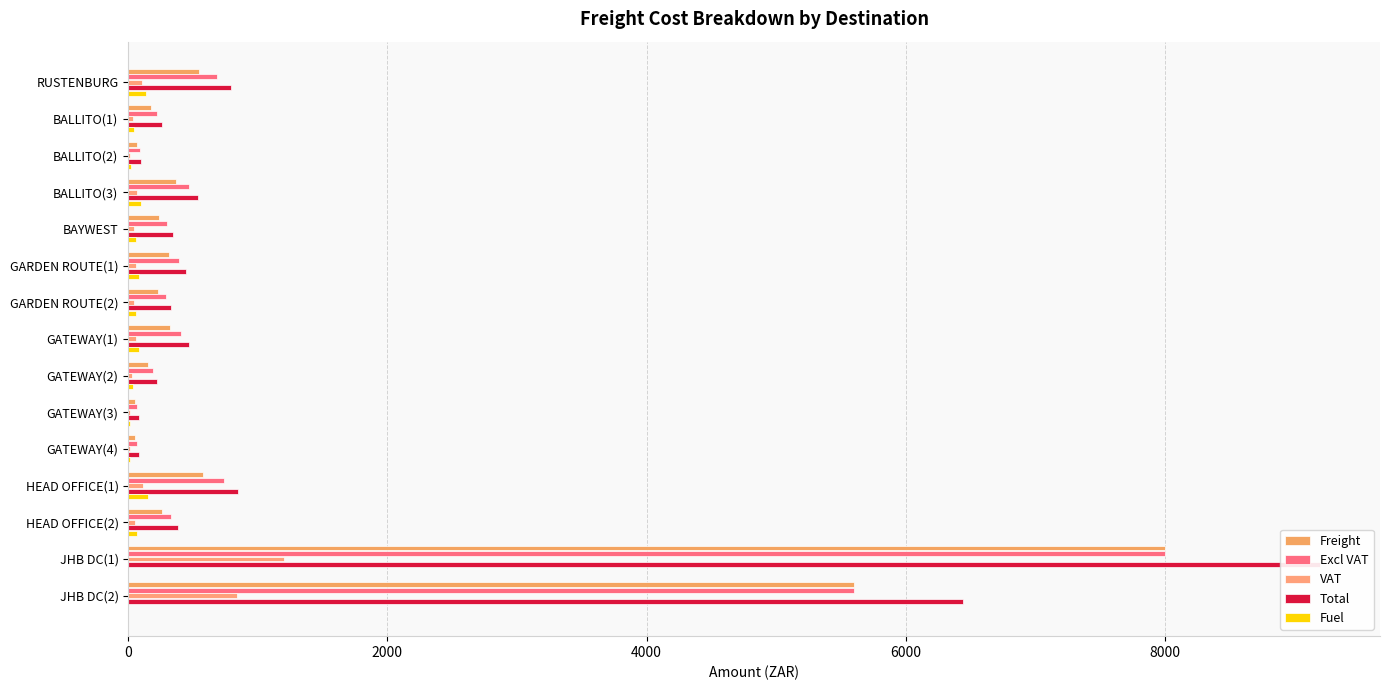

Rank the series at HEAD OFFICE(1) from highest to lowest value.

Total, Excl VAT, Freight, Fuel, VAT